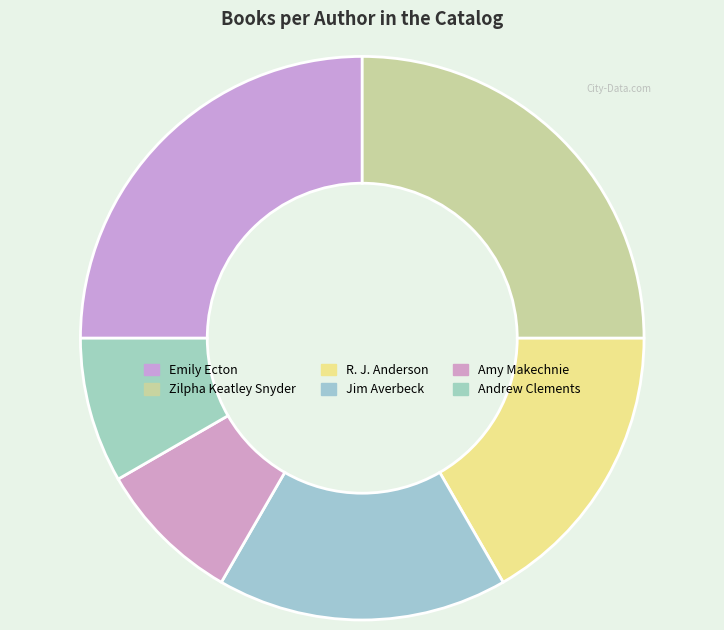

How many slices are in this pie chart?

6